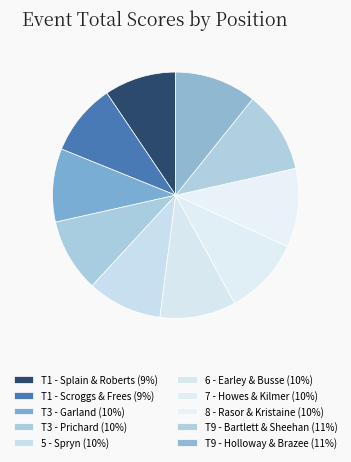

How many segments does this pie chart have?

10